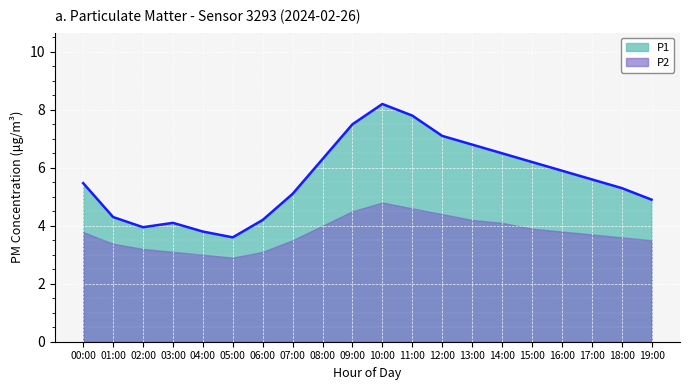

What is the greatest value displayed?

8.2